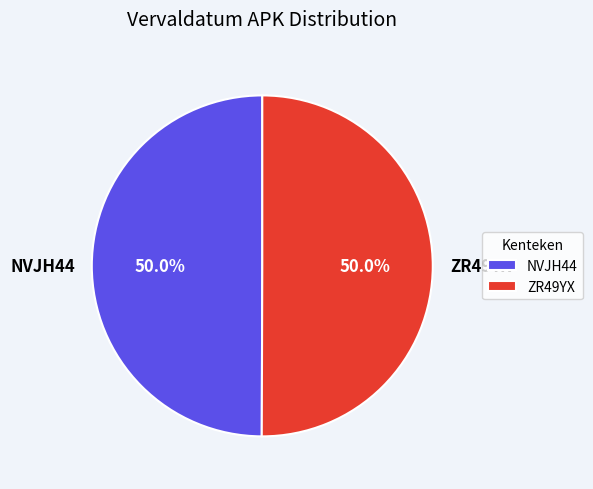

Approximately how many times larger is the value at ZR49YX compared to NVJH44?

1.0